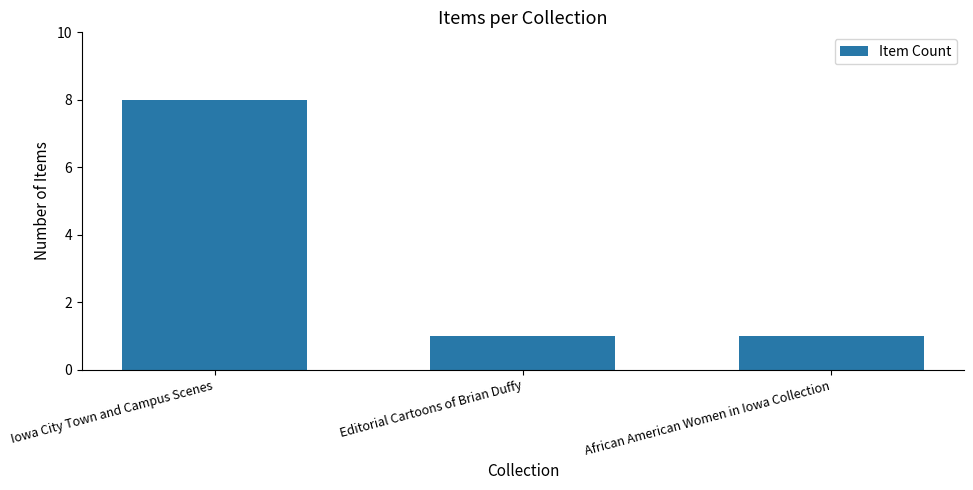

What is the label of the 1st bar from the right?

African American Women in Iowa Collection